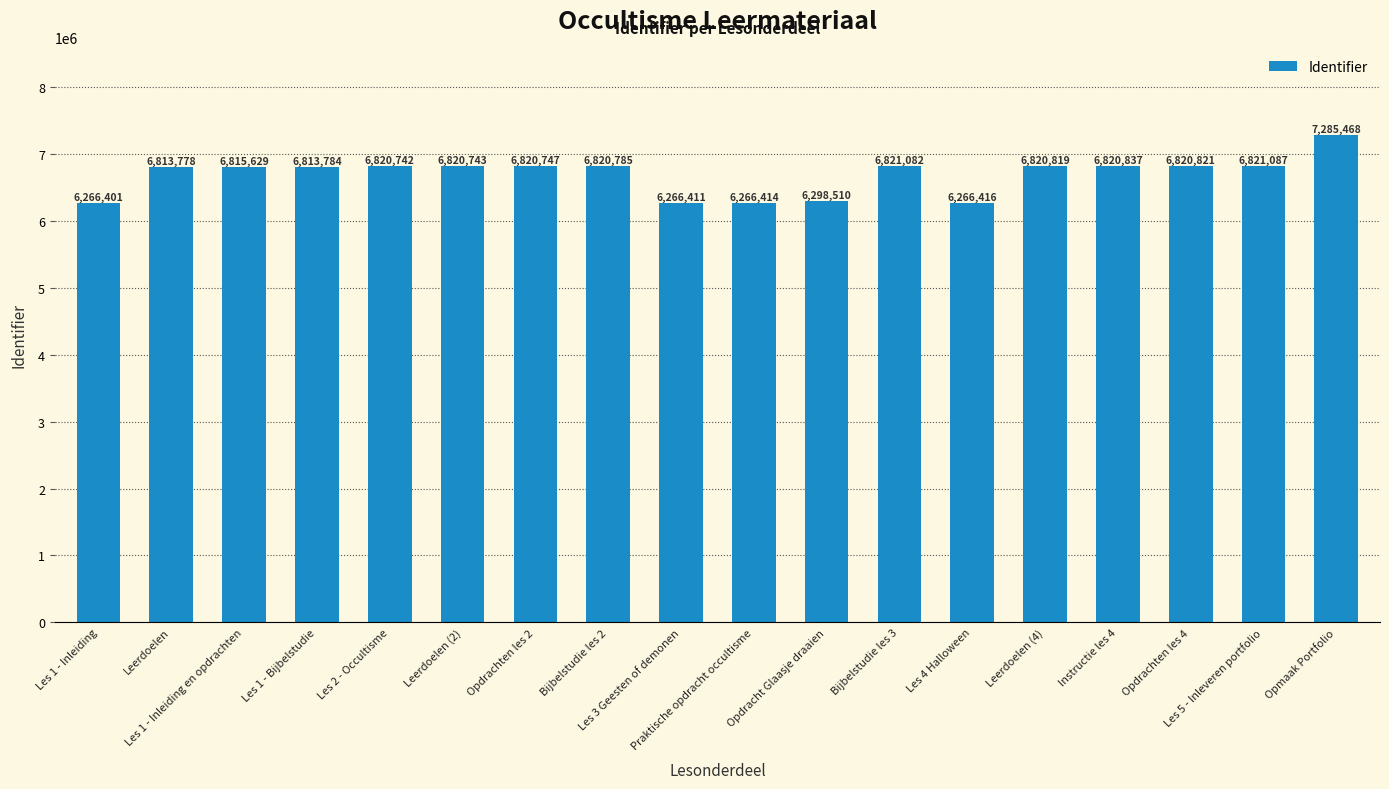

How many categories are shown in the chart?

18